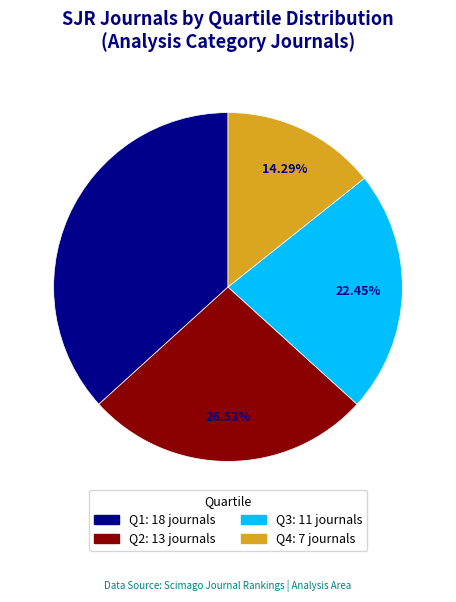

Rank the categories by value from highest to lowest.

Q1, Q2, Q3, Q4